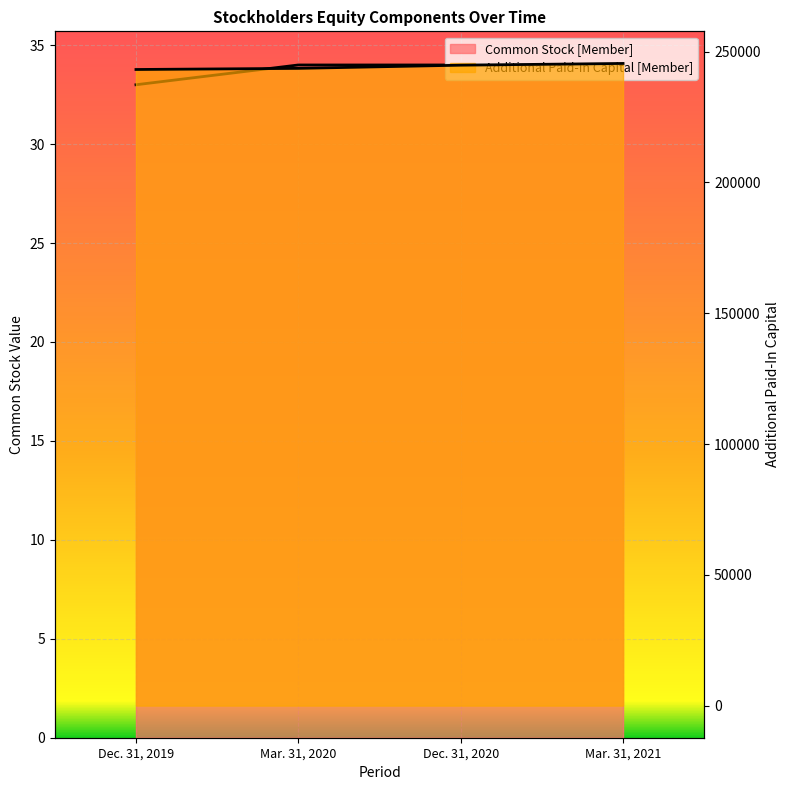

At which label is Additional Paid-In Capital [Member] closest to 244336?

Dec. 31, 2020